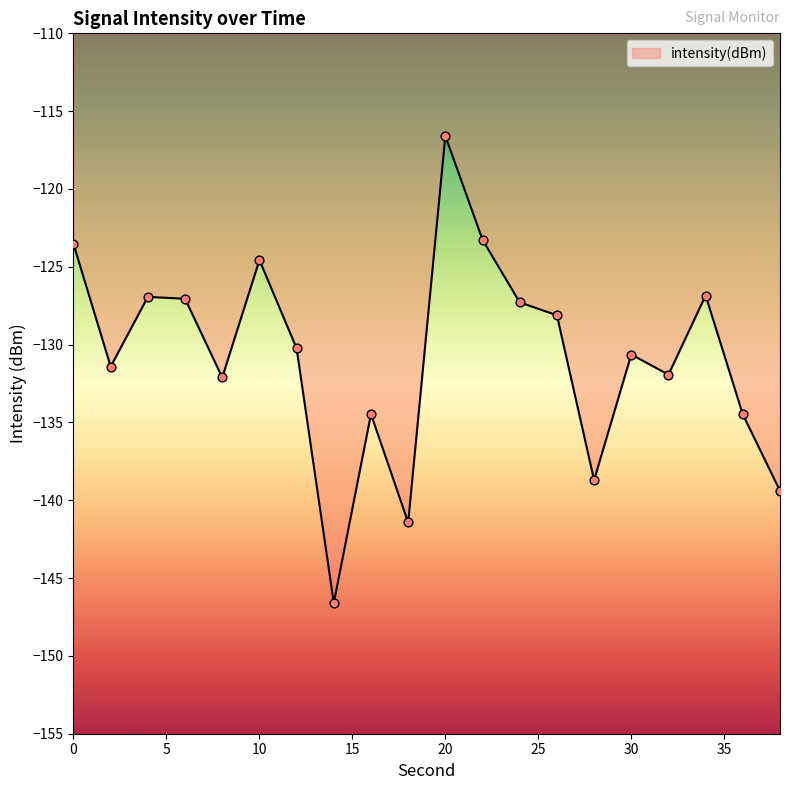

What is the smallest value displayed?

-146.6